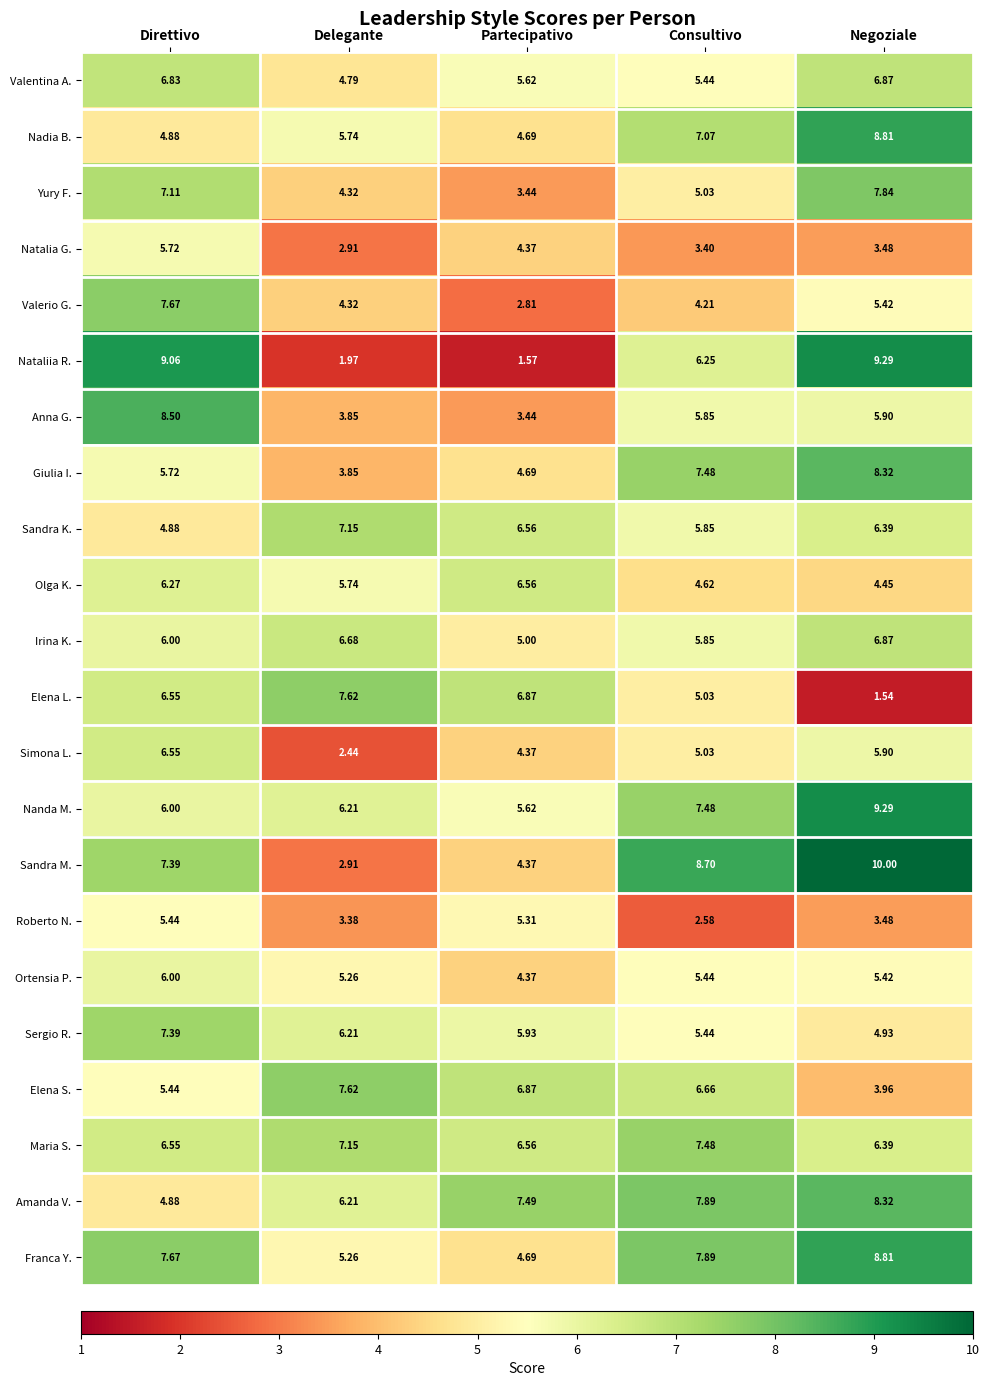

At which category is the sum across all series the highest?

Direttivo